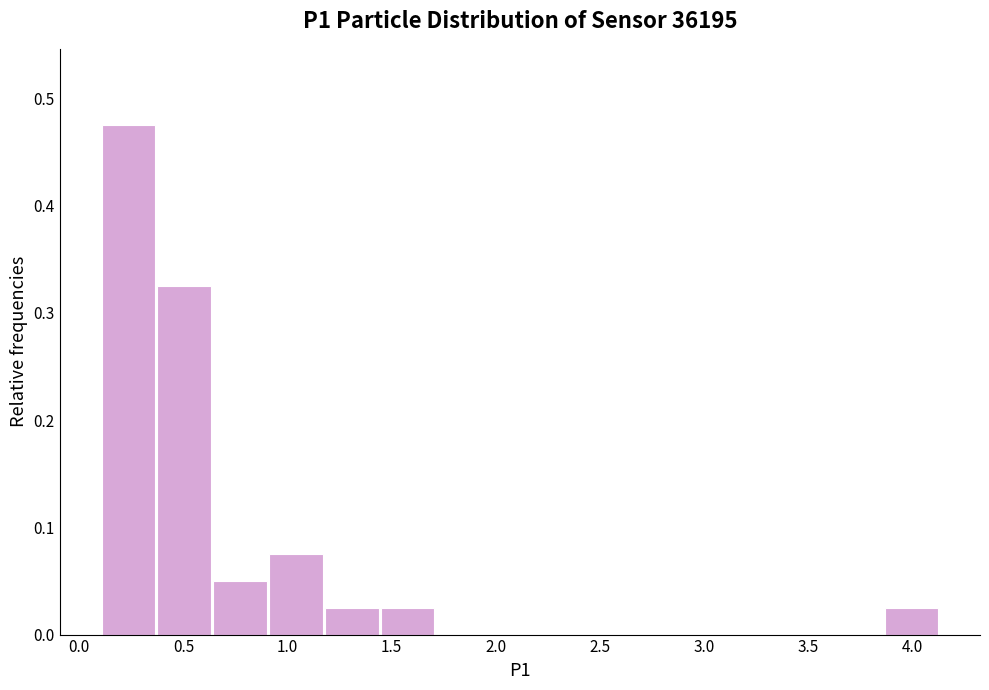

Which range on the x-axis has the tallest bar?

0.10 to 0.35